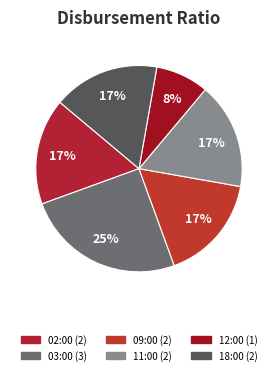

To the nearest percent, what percentage of the pie is 03:00?

25%